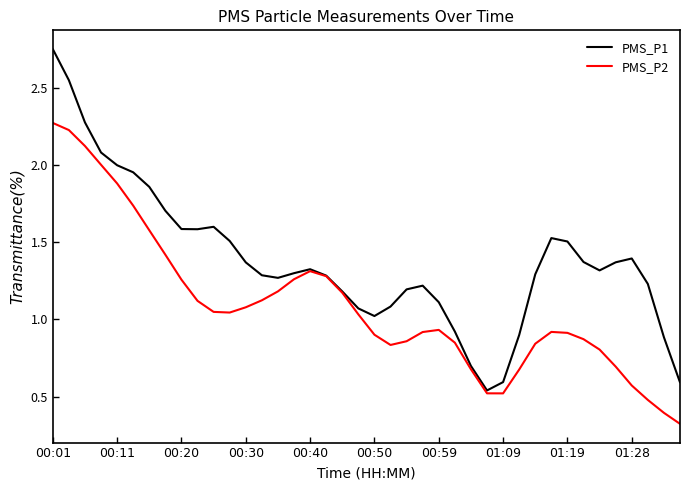

How many distinct data groups are displayed?

2